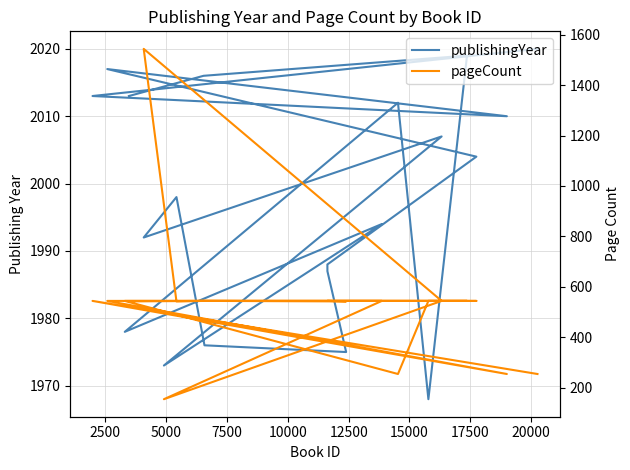

What is the label of the 3rd point from the left?

5000